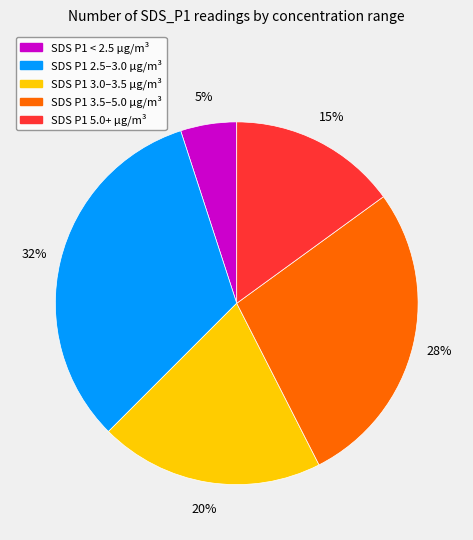

To the nearest percent, what is the difference between the largest and smallest slice percentages?

27%